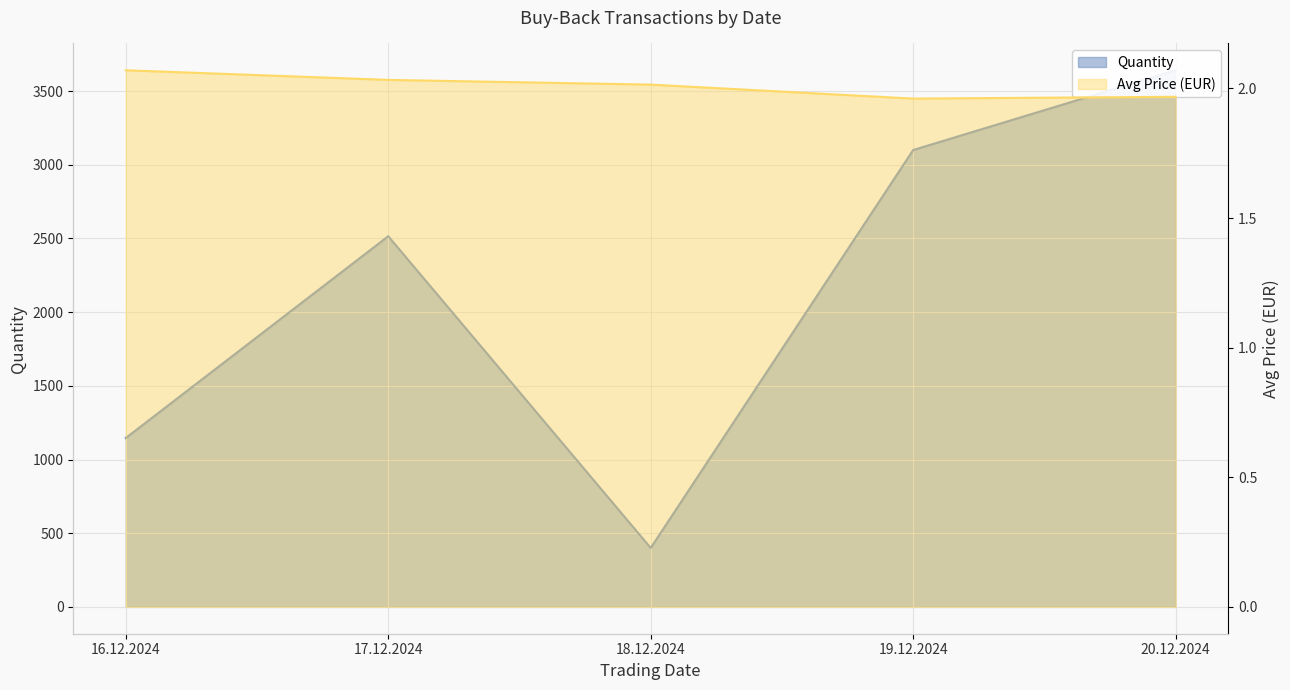

Reading right to left, extract all data points from this chart.

Quantity: 3641.0	3100.0	400.0	2515.0	1146.0
Avg Price (EUR): 2.0	2.0	2.0	2.0	2.1